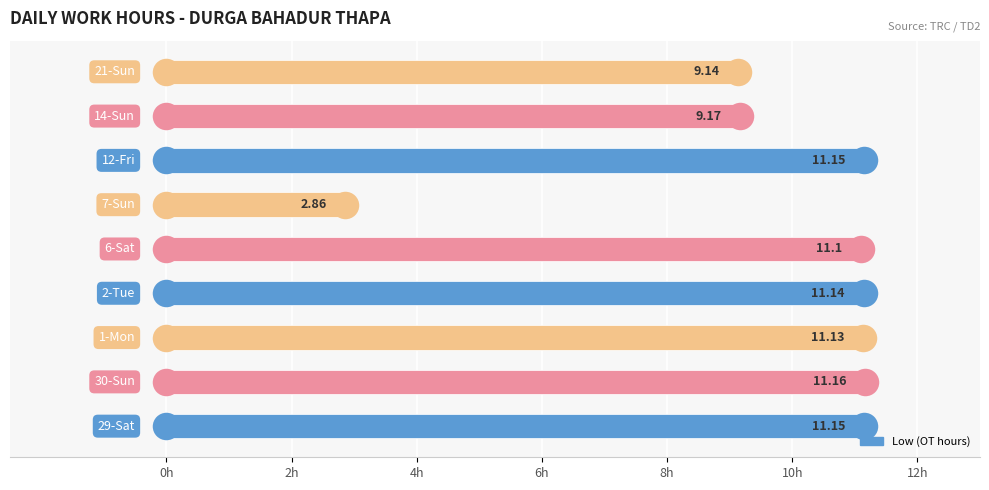

What is the difference between the maximum and second lowest values?

2.0